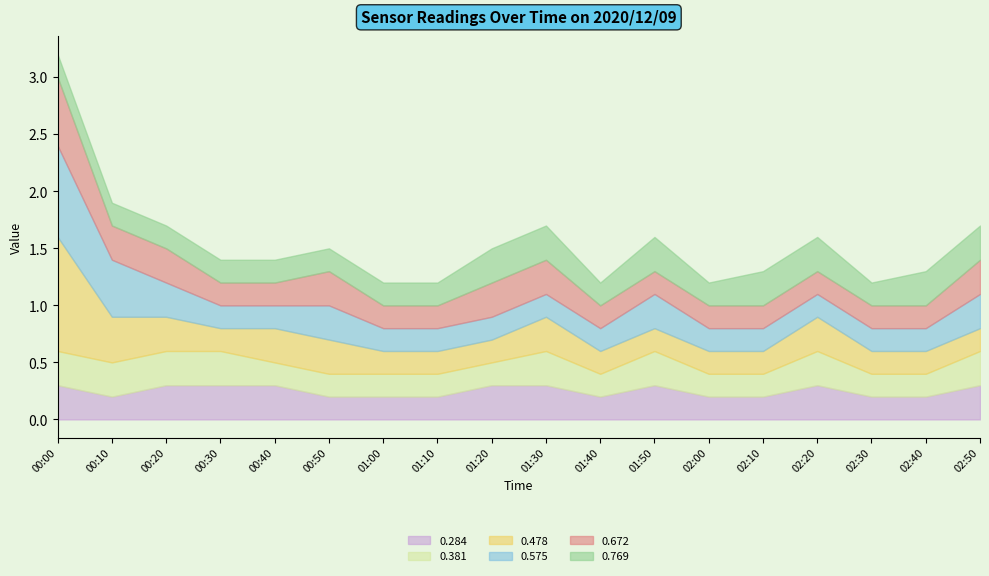

What position from the left is 02:30?

16